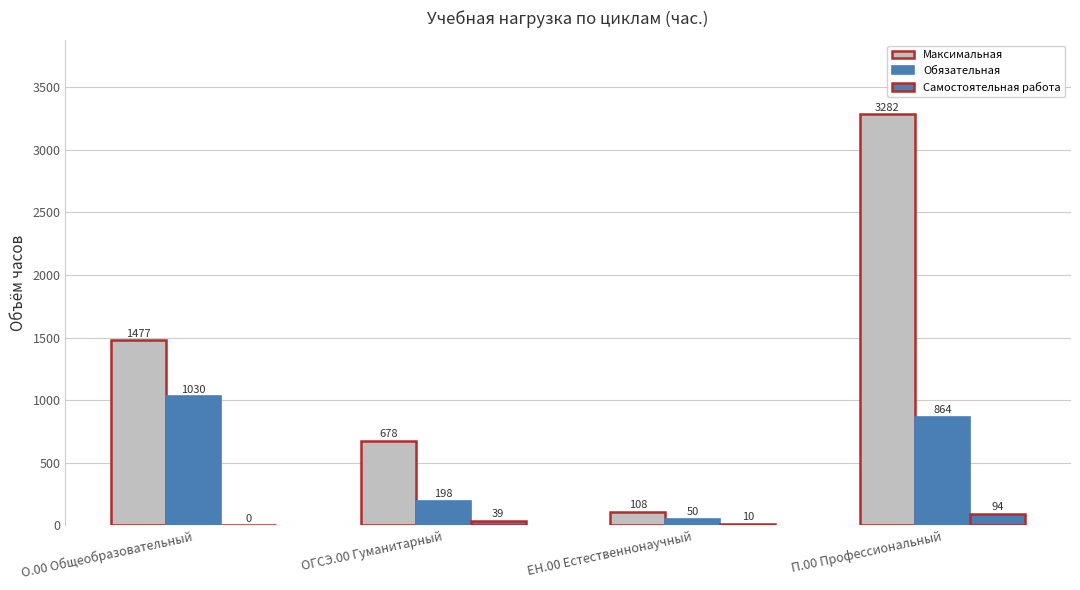

Are the bars grouped side by side (vs. stacked)?

Yes